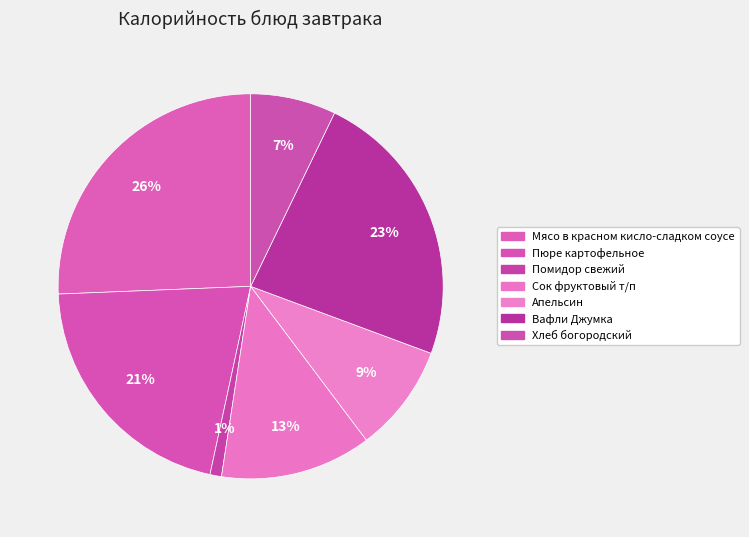

How many slices are in this pie chart?

7